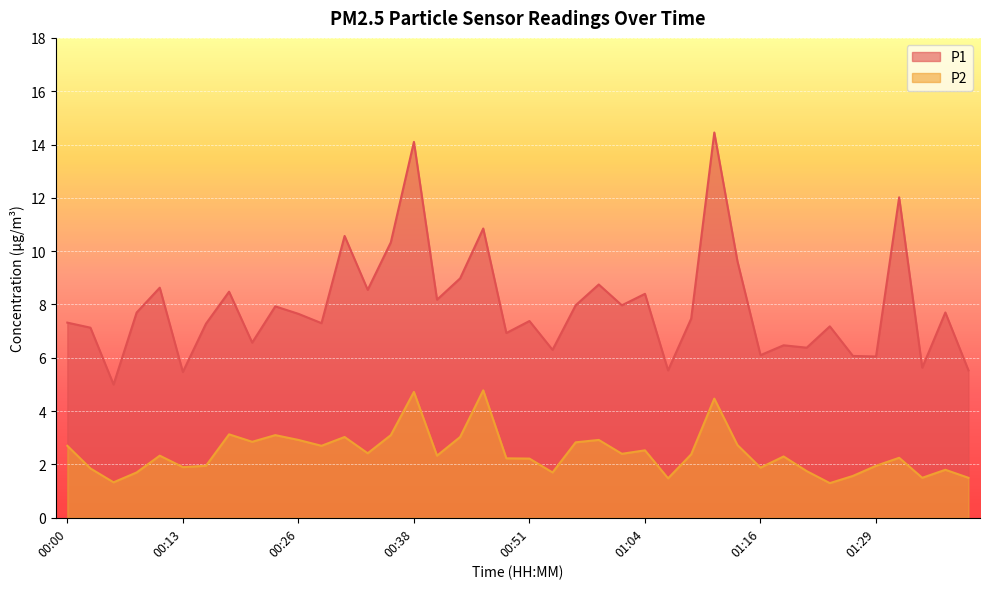

What is the approximate value of P2 at 00:46?

4.8